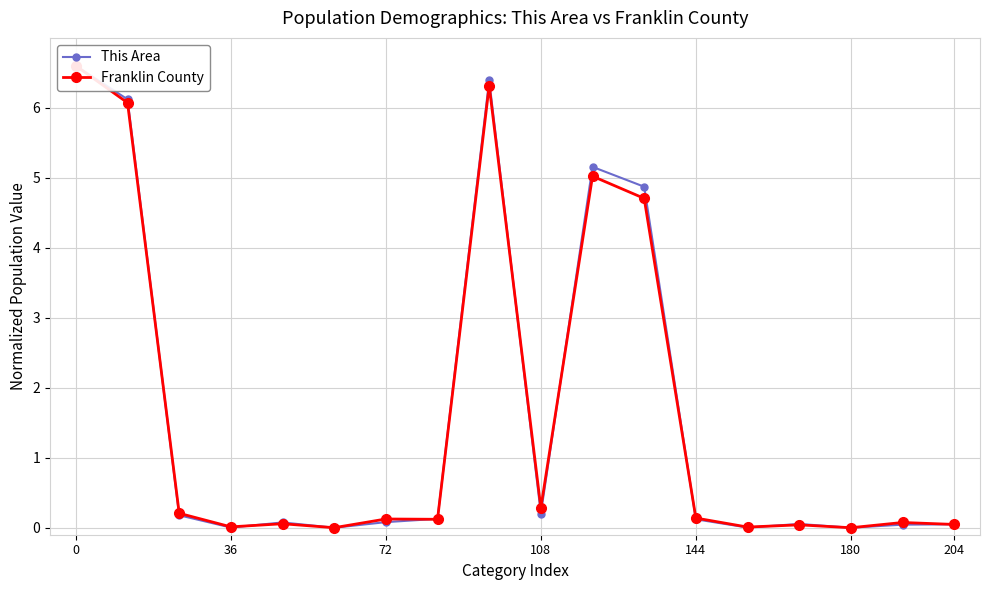

List the series in order of their peak value, lowest first.

This Area, Franklin County